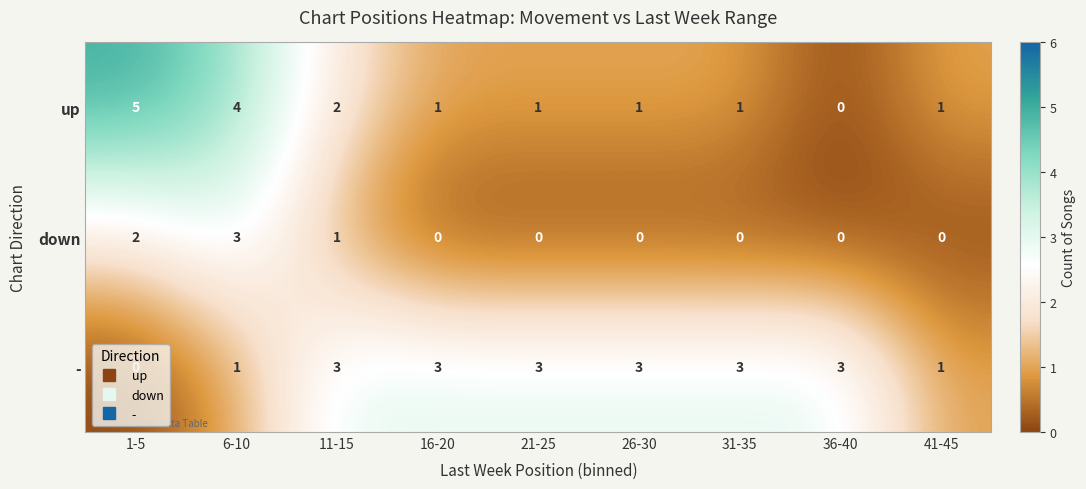

Rank the series by their average value, from highest to lowest.

-, up, down